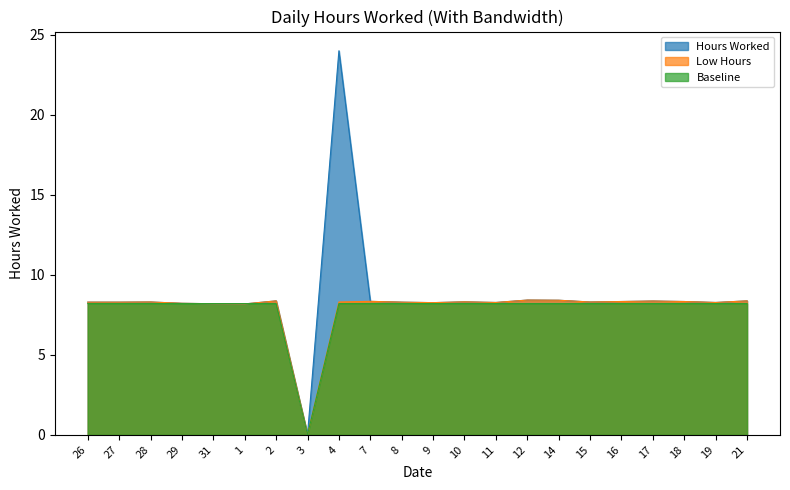

What is the label of the 2nd point from the left?

27